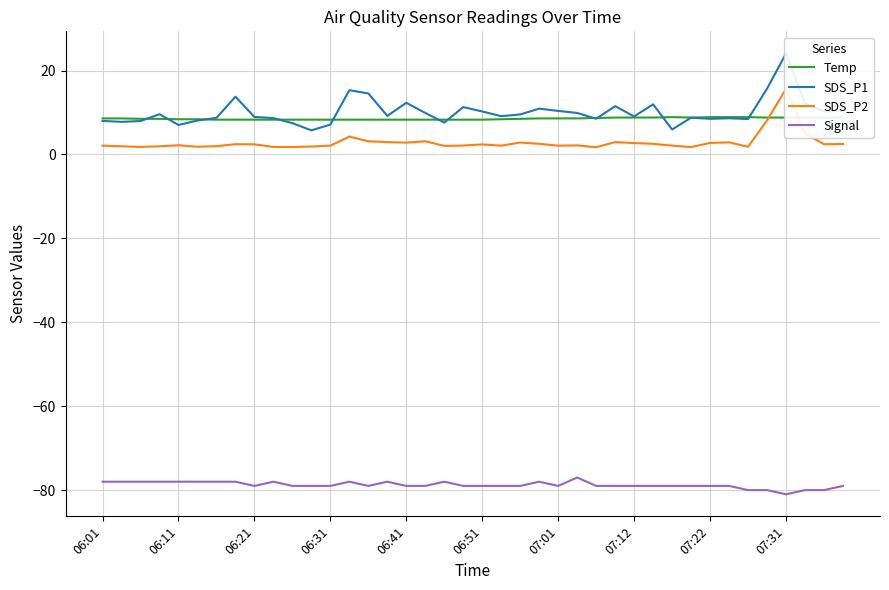

Reading left to right, extract all data points from this chart.

Temp: 8.6	8.6	8.5	8.5	8.4	8.4	8.3	8.3	8.3	8.3	8.3	8.3	8.3	8.3	8.3	8.3	8.3	8.3	8.3	8.3	8.3	8.4	8.5	8.6	8.6	8.6	8.7	8.8	8.8	8.8	8.9	8.8	8.9	8.9	8.9	8.8	8.8	8.8	8.8	8.8
SDS_P1: 8.0	7.8	8.0	9.6	7.0	8.1	8.7	13.8	8.9	8.7	7.5	5.8	7.1	15.3	14.6	9.2	12.3	9.9	7.6	11.3	10.2	9.1	9.6	10.9	10.4	9.9	8.5	11.5	9.1	11.9	6.0	8.8	8.5	8.6	8.4	15.7	24.1	12.2	10.2	10.3
SDS_P2: 2.1	1.9	1.8	1.9	2.2	1.9	2.0	2.5	2.4	1.8	1.8	1.9	2.1	4.2	3.1	3.0	2.8	3.1	2.0	2.1	2.4	2.1	2.9	2.5	2.1	2.2	1.7	3.0	2.7	2.5	2.1	1.8	2.8	2.9	1.8	8.1	15.7	5.0	2.5	2.5
Signal: -78.0	-78.0	-78.0	-78.0	-78.0	-78.0	-78.0	-78.0	-79.0	-78.0	-79.0	-79.0	-79.0	-78.0	-79.0	-78.0	-79.0	-79.0	-78.0	-79.0	-79.0	-79.0	-79.0	-78.0	-79.0	-77.0	-79.0	-79.0	-79.0	-79.0	-79.0	-79.0	-79.0	-79.0	-80.0	-80.0	-81.0	-80.0	-80.0	-79.0